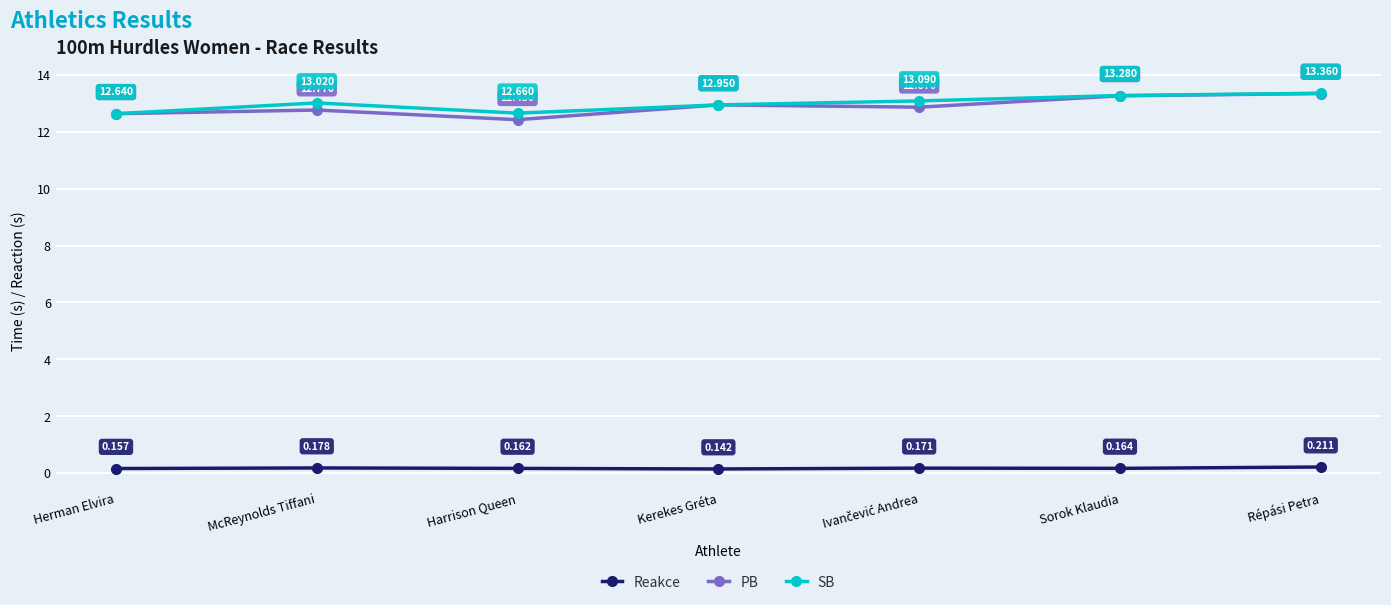

What is the value of the PB point at the 1st from the left?

12.6